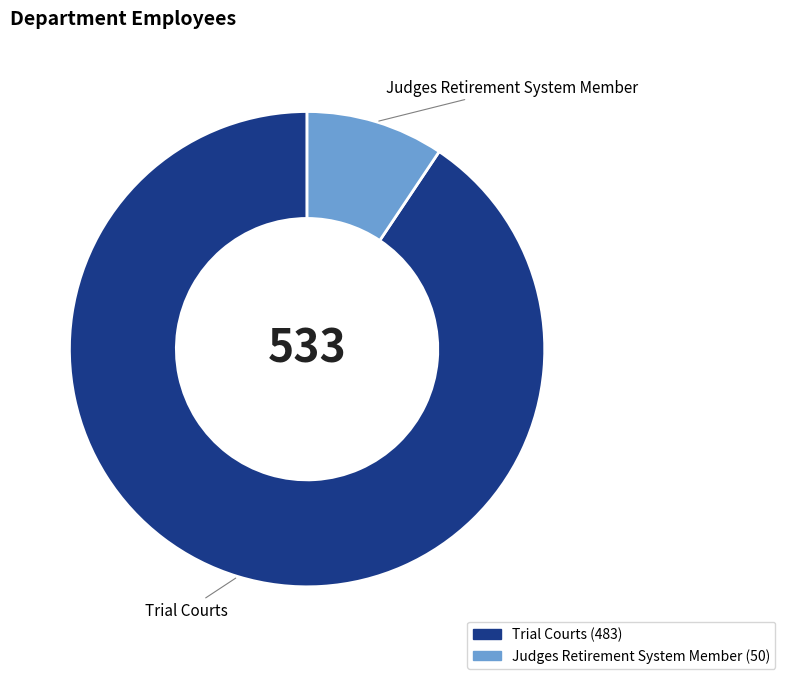

Which has a higher value, Judges Retirement System Member or Trial Courts?

Trial Courts